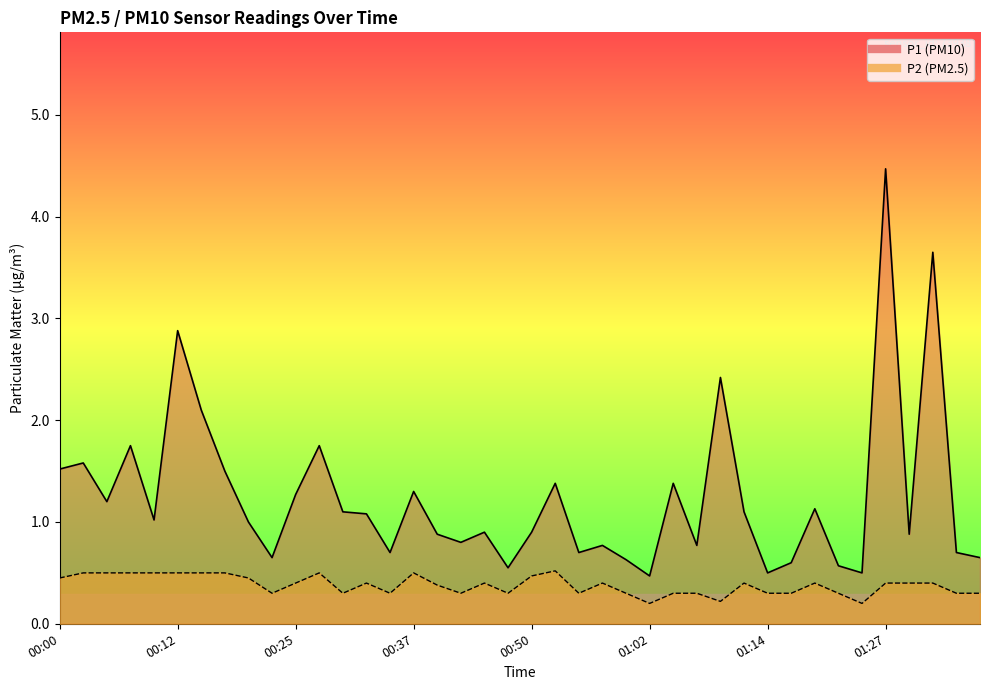

List the series in order of their peak value, highest first.

P1, P2